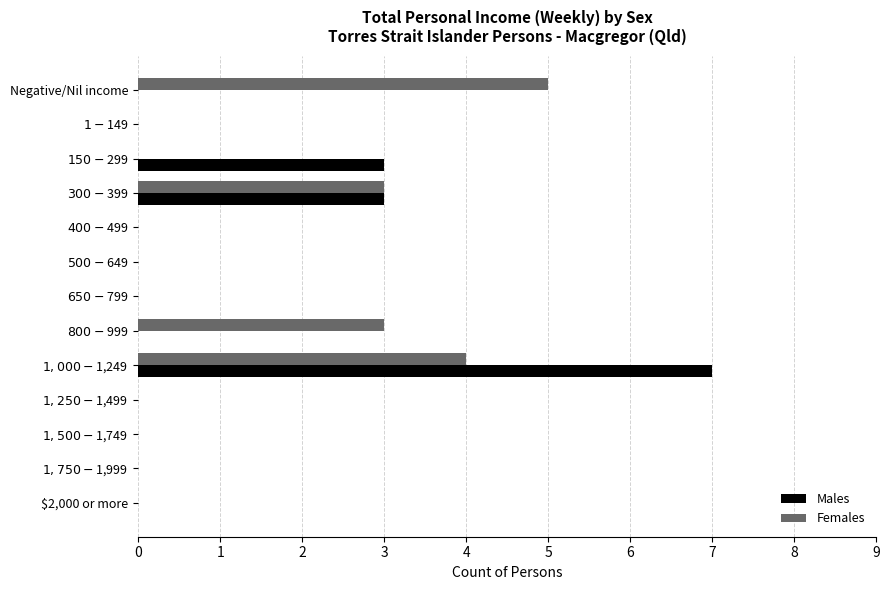

What is the highest value of the Males series?

7